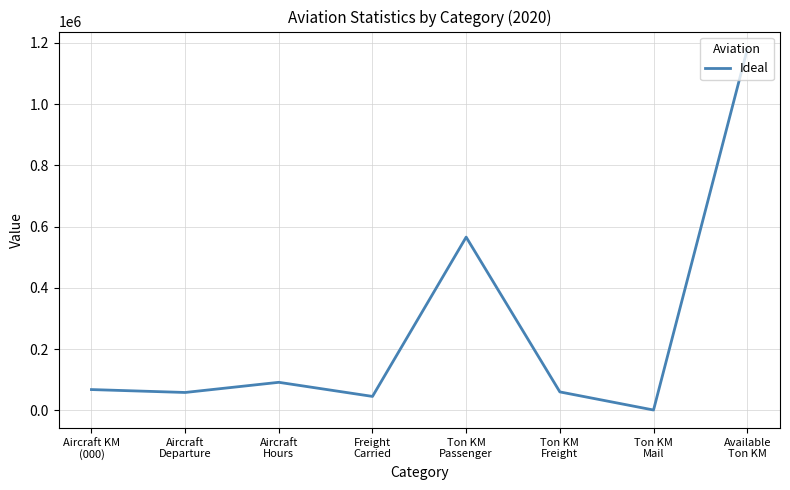

What is the sum of all values?

2066356